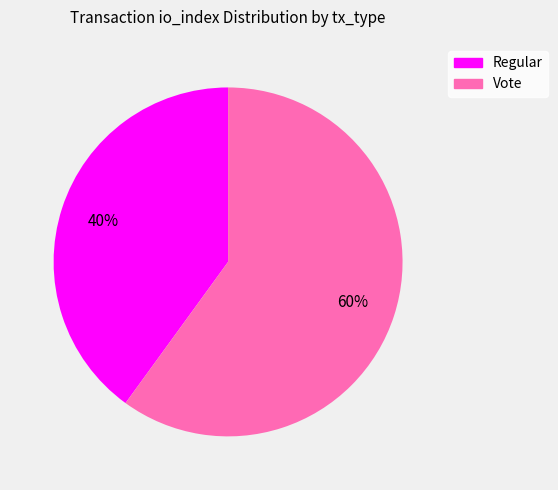

What percentage is the Vote slice, to the nearest percent?

60%